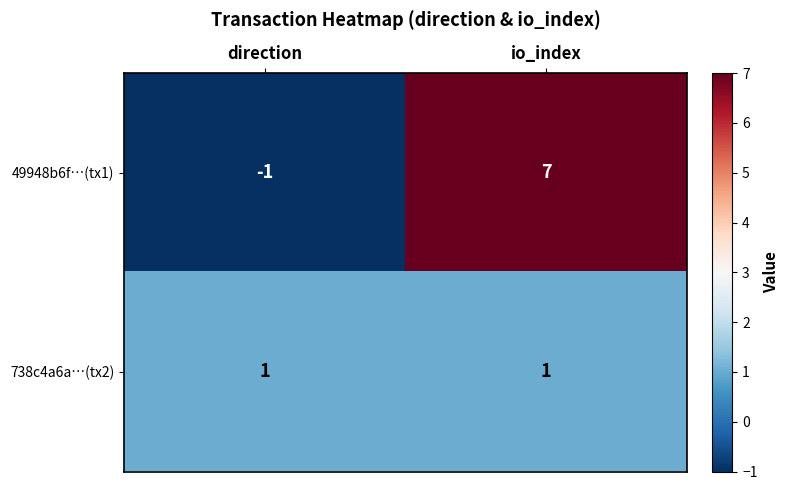

What is the smallest value displayed?

-1